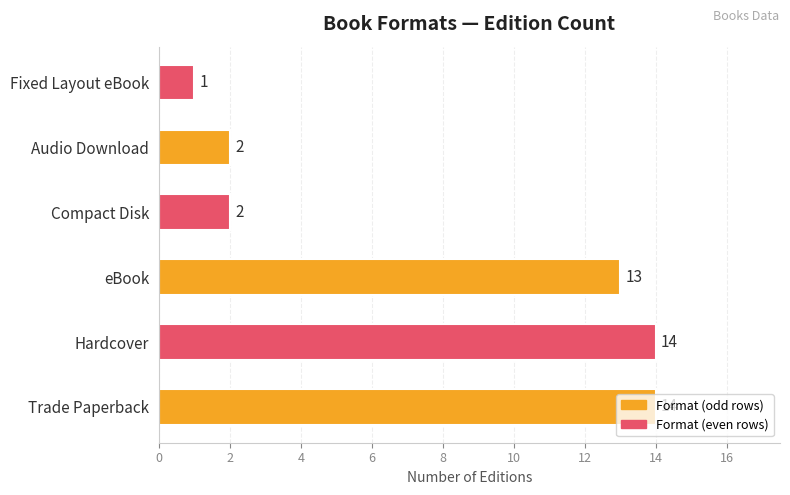

What is the minimum value shown in the chart?

1